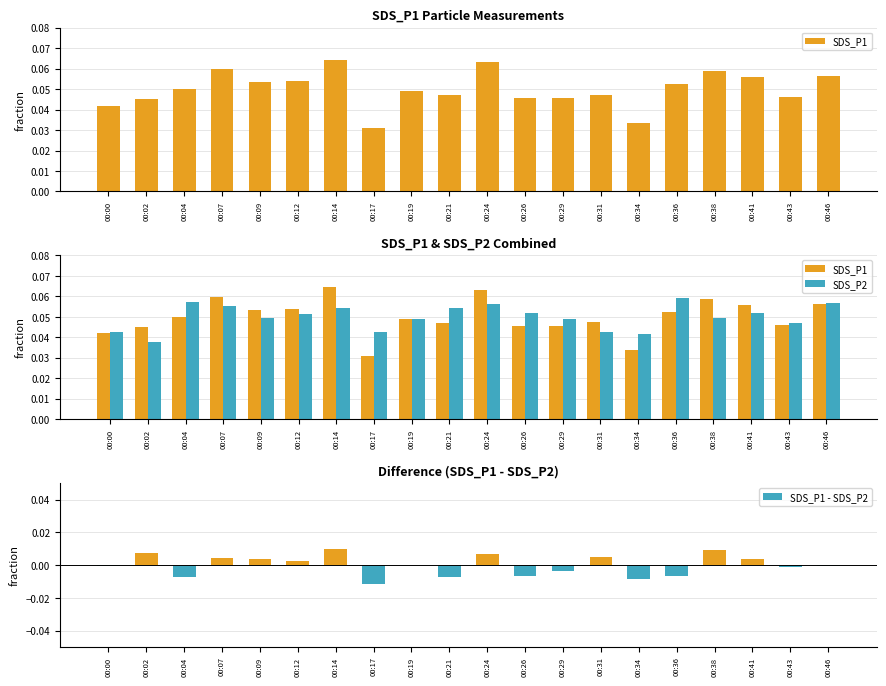

The SDS_P1 - SDS_P2 series shows 0.0 at 00:12. True or false?

True